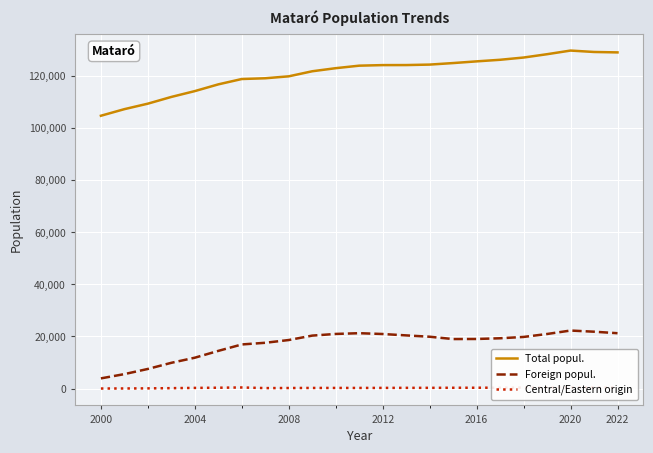

What is the minimum value for Foreign popul.?

3918